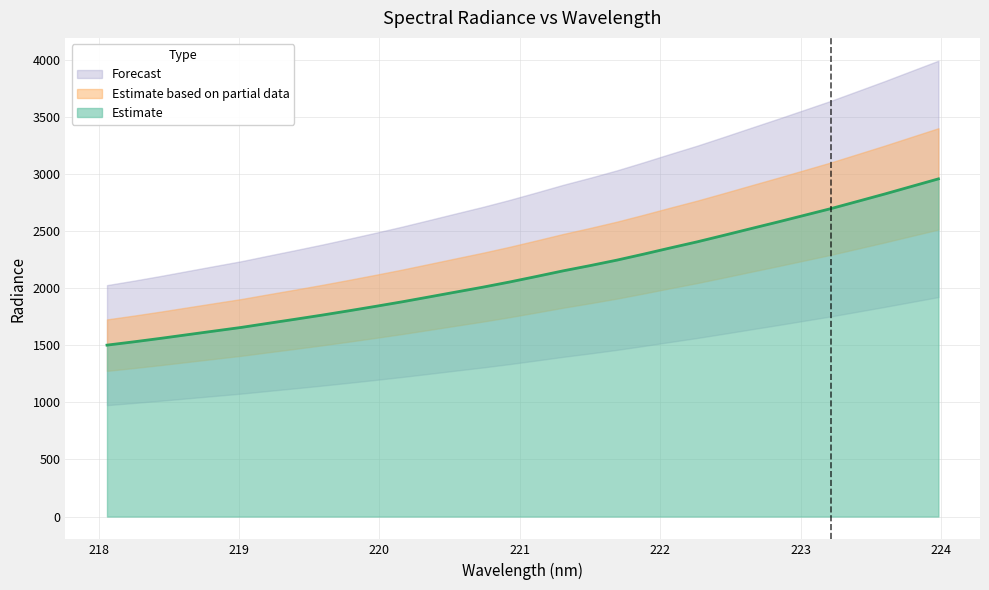

List the labels in order of value, largest first.

223.9802, 223.7895, 223.5987, 223.408, 223.2172, 223.0264, 222.8355, 222.6447, 222.4538, 222.263, 222.0721, 221.8812, 221.6902, 221.4993, 221.3083, 221.1174, 220.9264, 220.7354, 220.5444, 220.3533, 220.1623, 219.9712, 219.7801, 219.589, 219.3979, 219.2067, 219.0156, 218.8244, 218.6332, 218.442, 218.2508, 218.0596